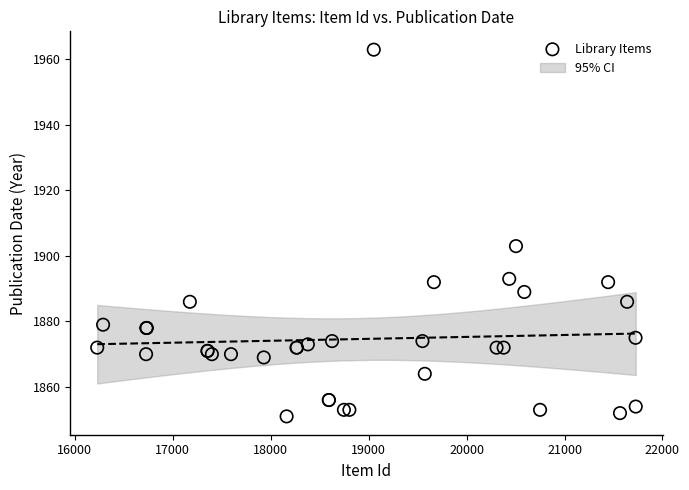

What Y value in the scatter plot is closest to 1907?

1903